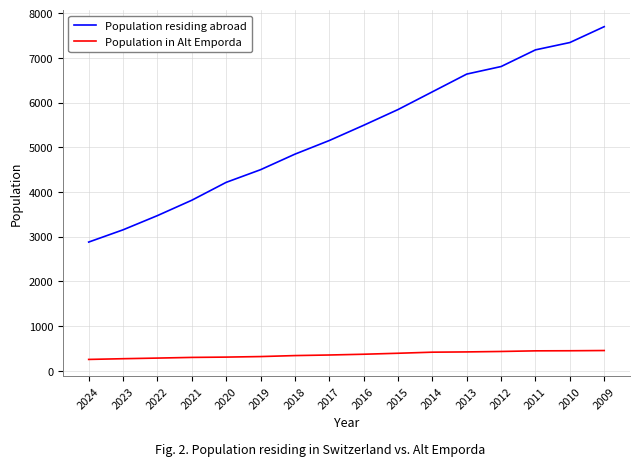

Which series has the largest total across all categories?

Population residing abroad